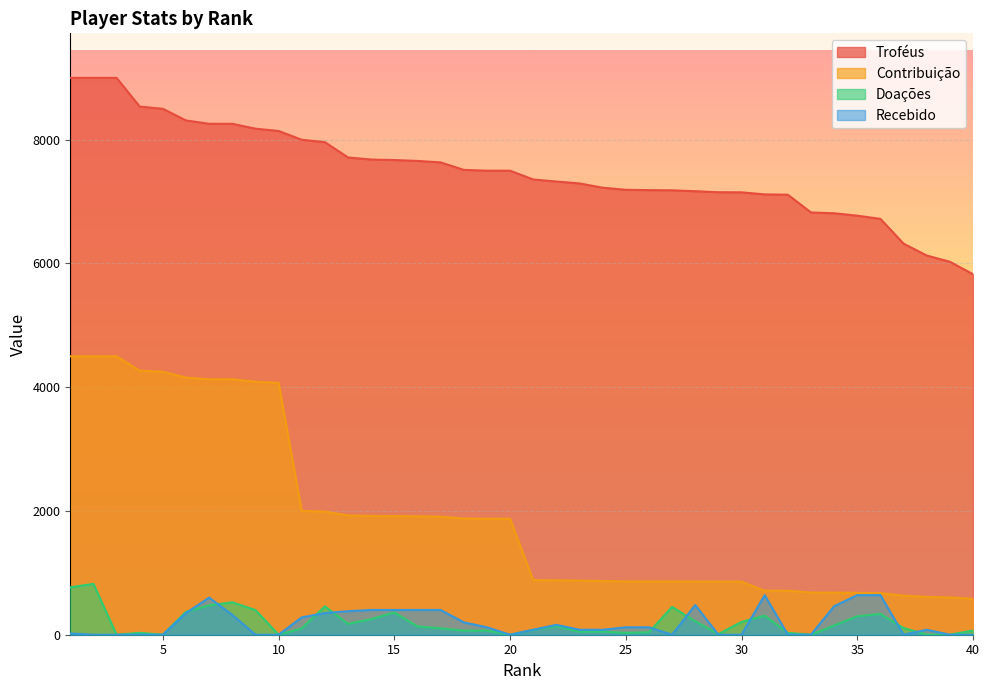

Reading right to left, extract all data points from this chart.

Troféus: 40=5827	39=6028	38=6129	37=6321	36=6721	35=6773	34=6812	33=6825	32=7112	31=7117	30=7150	29=7152	28=7168	27=7183	26=7186	25=7191	24=7225	23=7294	22=7325	21=7358	20=7500	19=7500	18=7513	17=7634	16=7658	15=7672	14=7680	13=7714	12=7961	11=8000	10=8142	9=8179	8=8258	7=8258	6=8312	5=8500	4=8536	3=9000	2=9000	1=9000
Contribuição: 40=582	39=602	38=612	37=632	36=672	35=677	34=681	33=682	32=711	31=711	30=858	29=858	28=860	27=861	26=862	25=862	24=867	23=875	22=879	21=882	20=1875	19=1875	18=1878	17=1908	16=1914	15=1918	14=1920	13=1928	12=1990	11=2000	10=4071	9=4089	8=4129	7=4129	6=4156	5=4250	4=4268	3=4500	2=4500	1=4500
Doações: 40=68	39=0	38=2	37=108	36=336	35=298	34=150	33=0	32=30	31=308	30=207	29=10	28=218	27=450	26=40	25=30	24=50	23=48	22=140	21=78	20=0	19=68	18=66	17=104	16=134	15=360	14=252	13=176	12=458	11=102	10=0	9=398	8=524	7=475	6=370	5=0	4=30	3=0	2=822	1=766
Recebido: 40=0	39=0	38=80	37=0	36=640	35=640	34=460	33=0	32=0	31=640	30=0	29=0	28=480	27=0	26=120	25=120	24=80	23=80	22=160	21=80	20=0	19=120	18=200	17=400	16=400	15=400	14=400	13=380	12=350	11=280	10=0	9=0	8=320	7=600	6=350	5=0	4=0	3=0	2=0	1=20